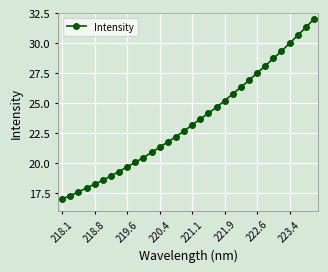

What is the difference between the maximum and minimum values?

15.0